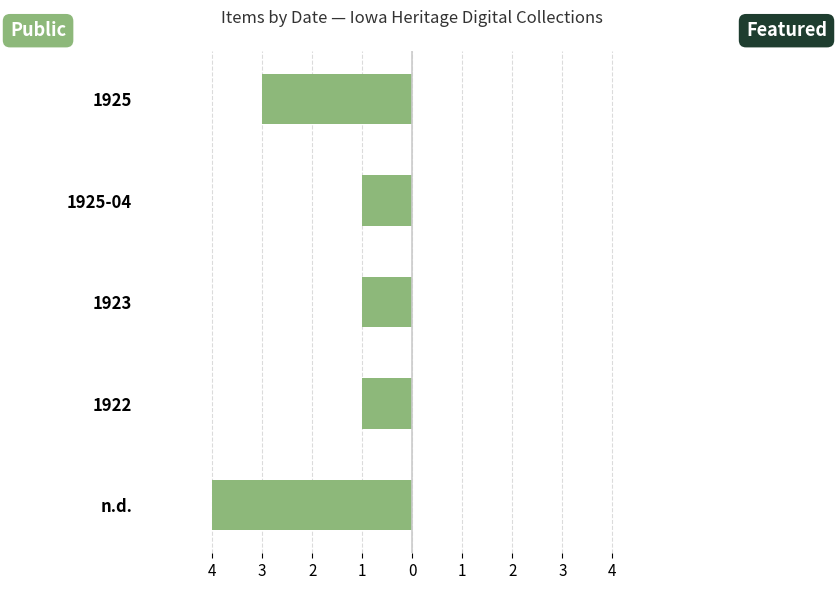

Does the chart contain any negative values?

Yes